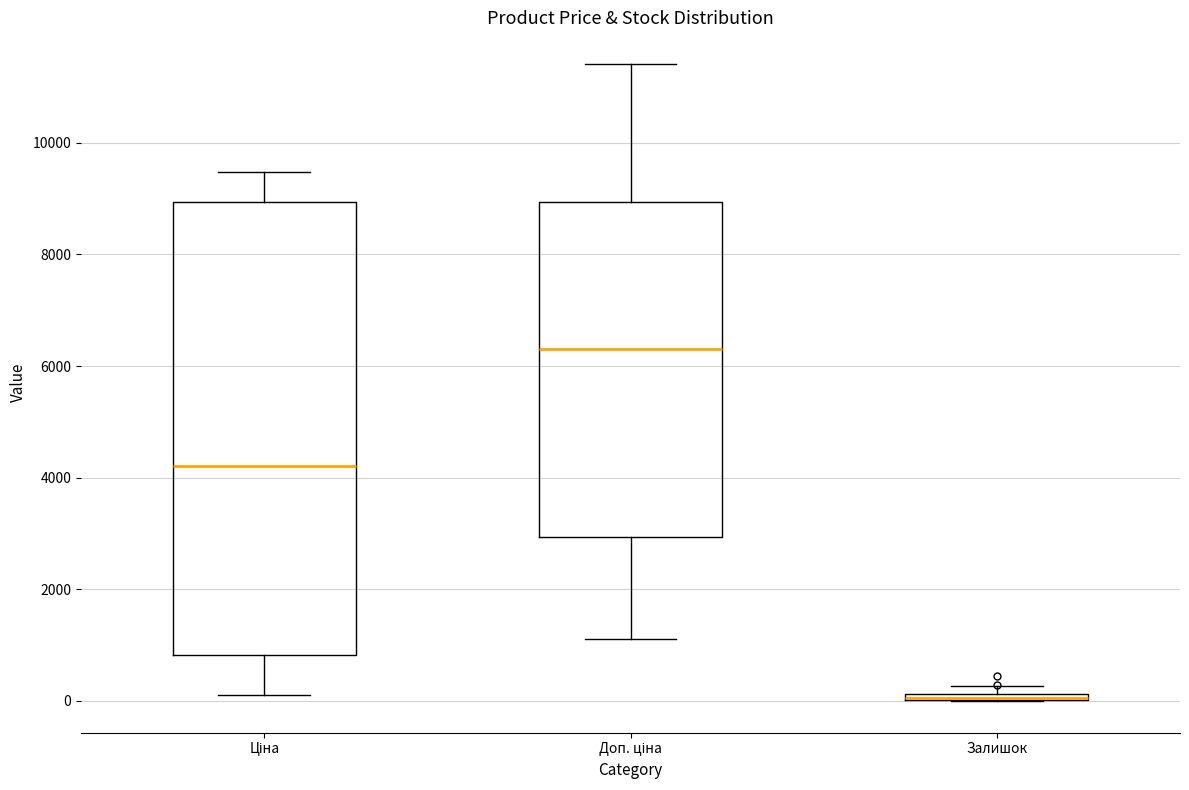

Comparing the boxes themselves (not the whiskers), which one is the tallest?

Ціна